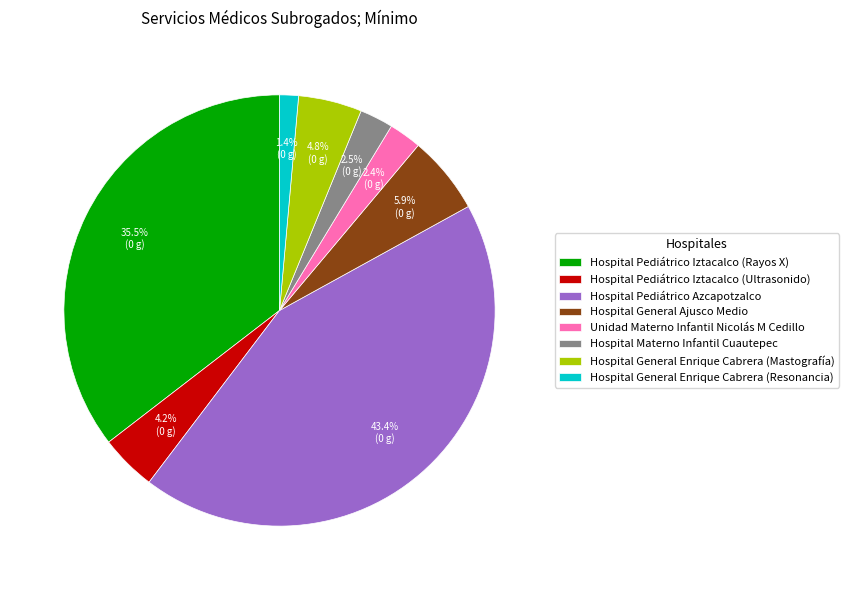

Does Hospital Pediátrico Iztacalco (Ultrasonido) represent more than half of the total?

No